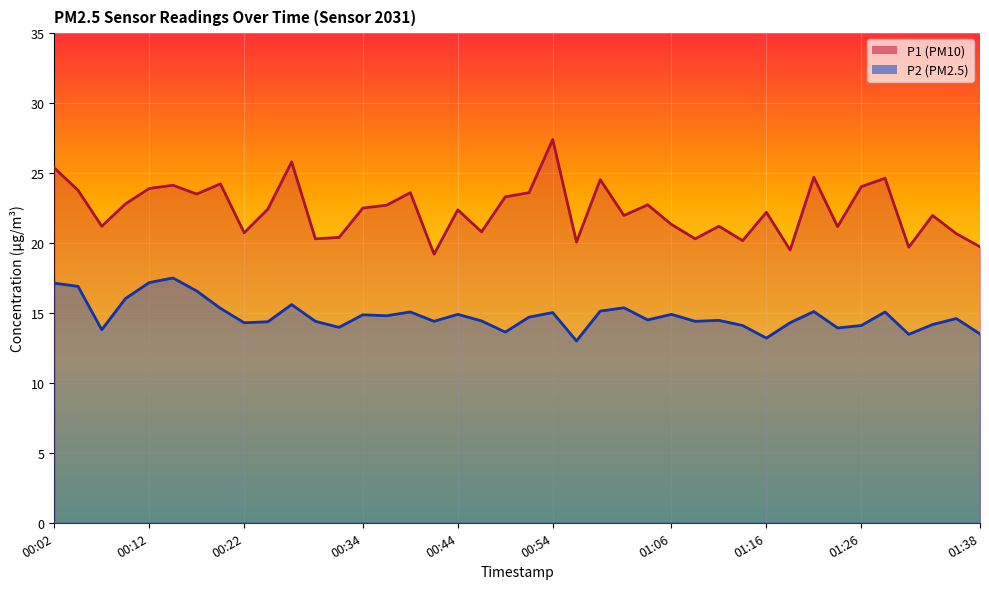

What is the value of the P2 point at the 27th from the left?

14.9